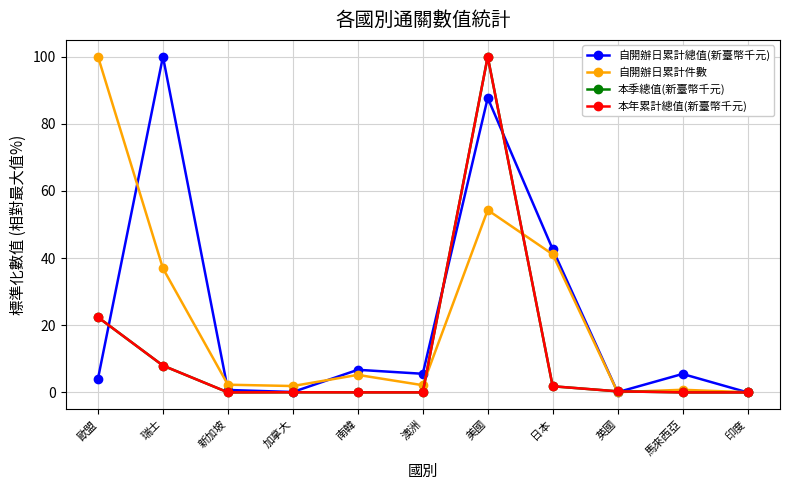

What is the value of the 自開辦日累計件數 point at the 7th from the left?

54.3